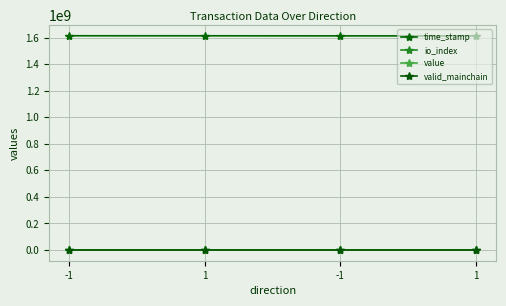

Which series has the widest spread of values?

time_stamp